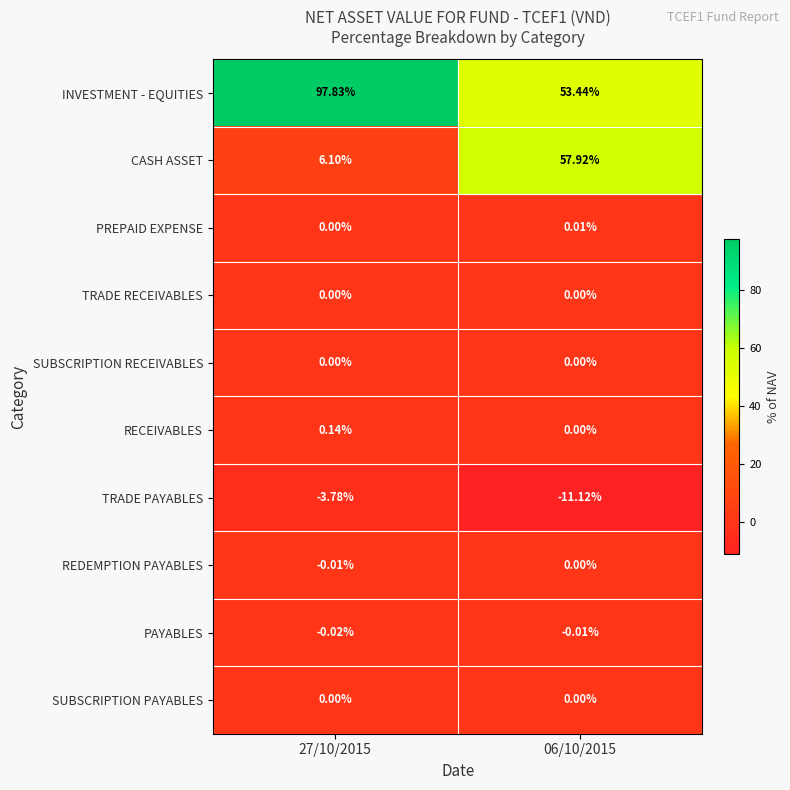

Is the value of PAYABLES at 06/10/2015 greater than the value of PREPAID EXPENSE at 06/10/2015?

No